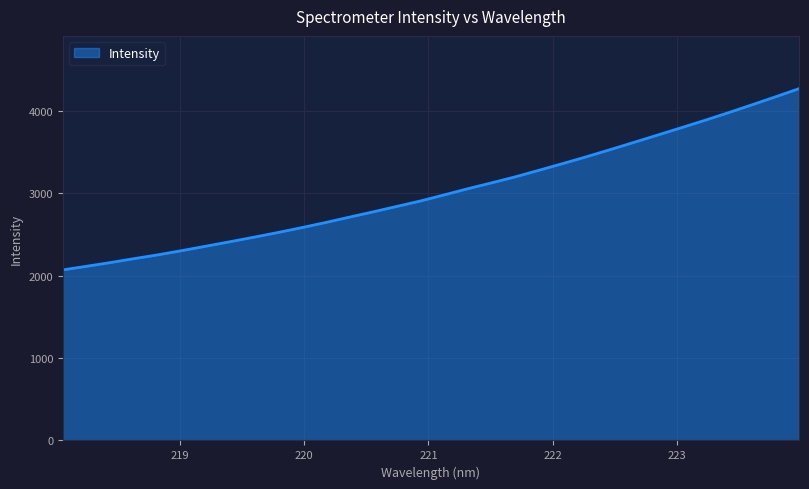

What is the smallest value displayed?

2069.4